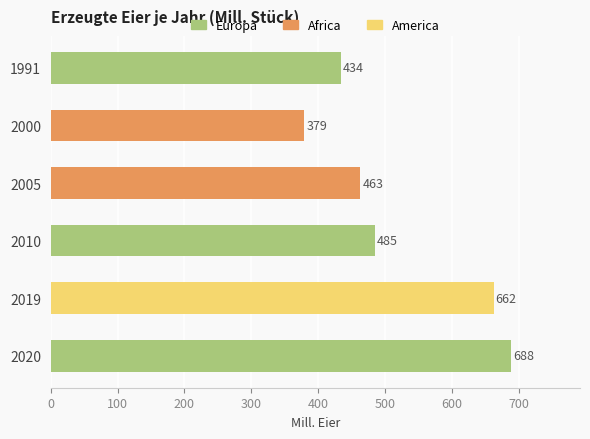

Which label corresponds to the smallest value in the chart?

2000